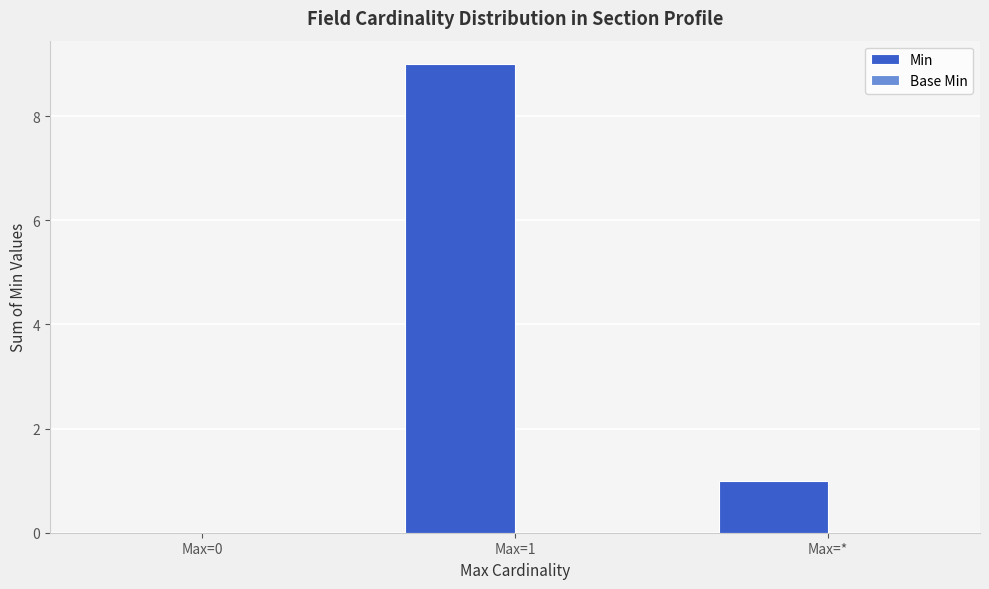

Are the bars horizontal?

No